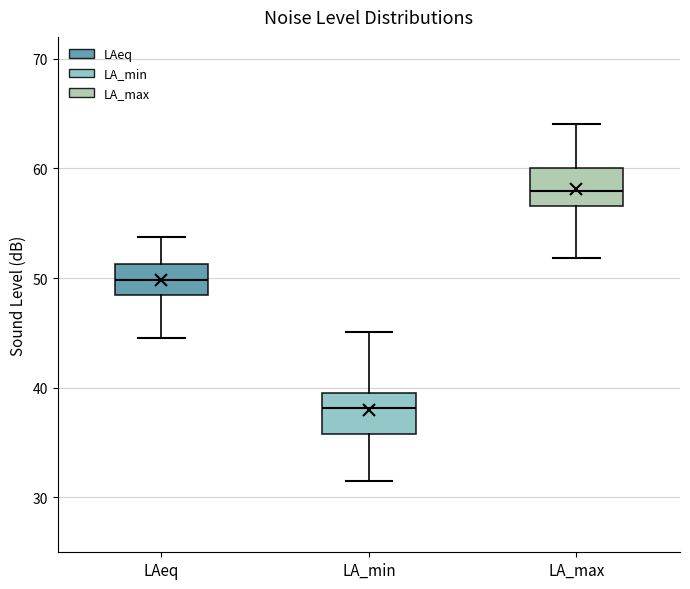

Reading left to right, transcribe this box plot: for each box, give where its median line is, the range the box spans, and where its two whiskers end, as read against the y-axis. The values are not printed on the chart, so give them approximately, as read against the axis.

LAeq: median 50, box 48 to 51, whiskers 45 to 54
LA_min: median 38, box 36 to 40, whiskers 32 to 45
LA_max: median 58, box 57 to 60, whiskers 52 to 64